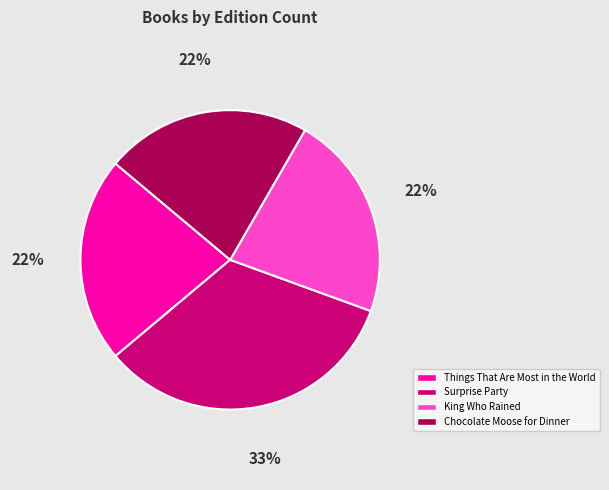

Does King Who Rained represent more than half of the total?

No